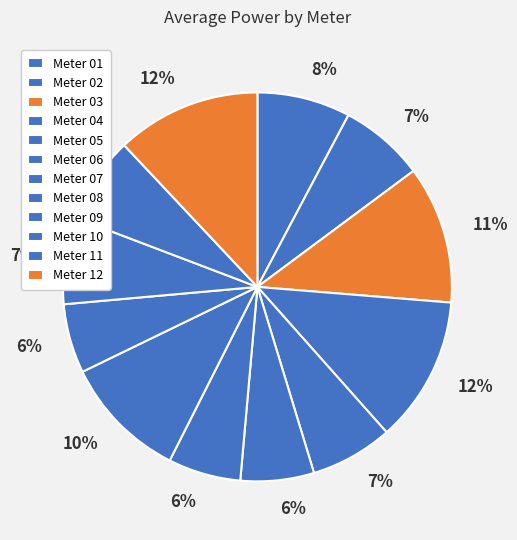

How many segments does this pie chart have?

12